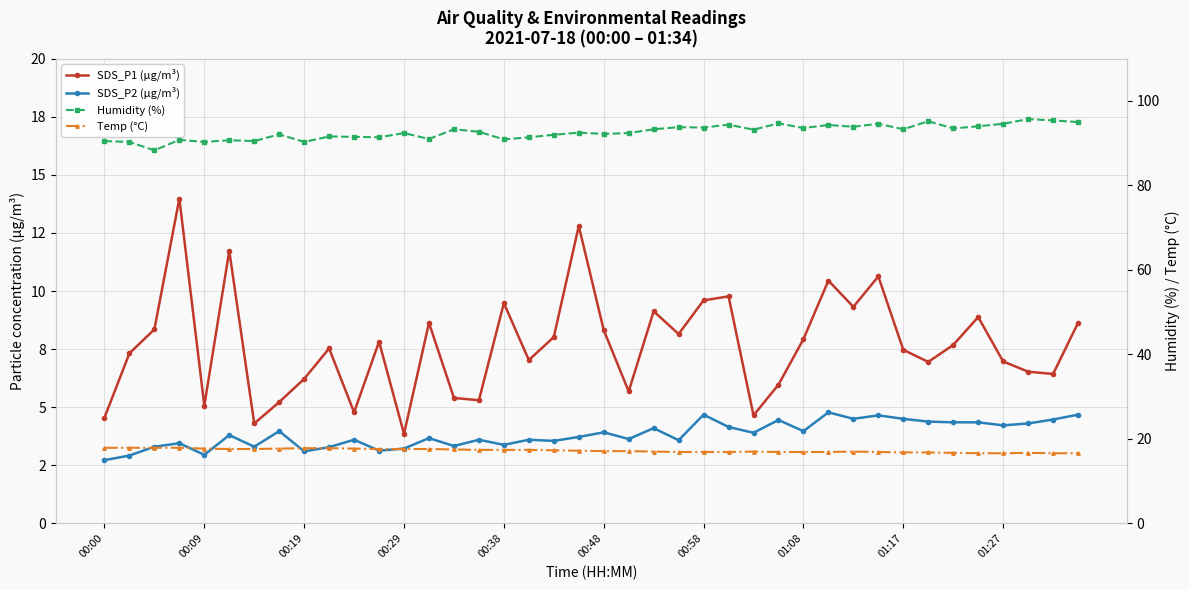

The value of SDS_P2 (µg/m³) at 00:00 is 1.9. True or false?

False